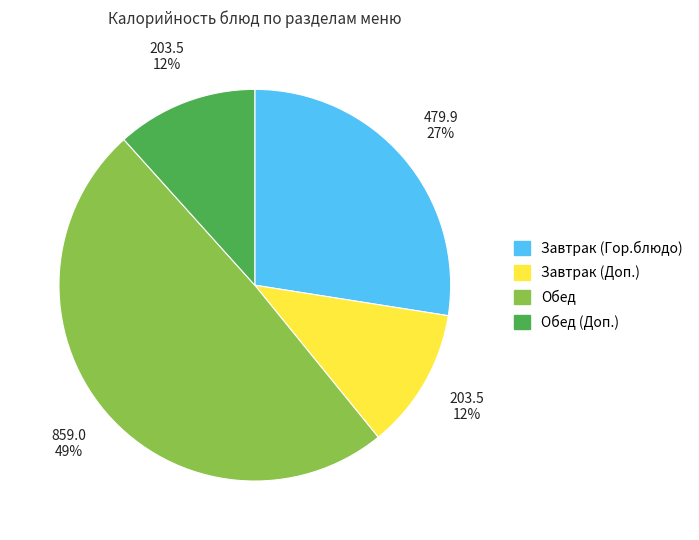

To the nearest percent, what is the average slice percentage?

25%